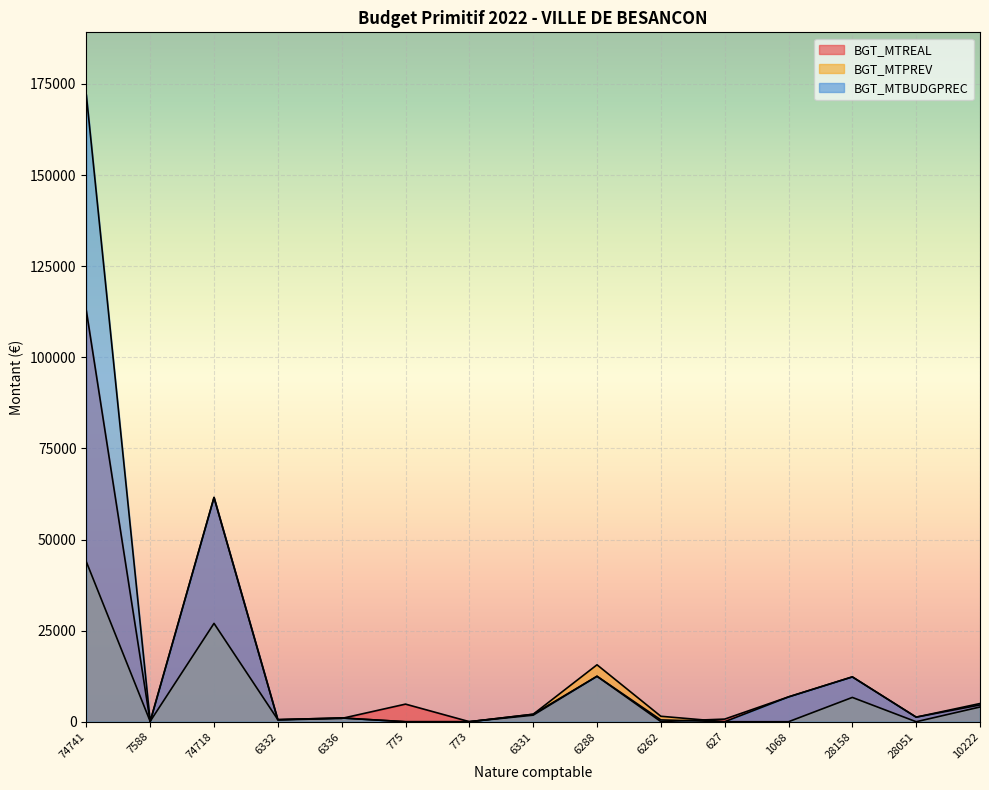

Which has a higher value, 28158 or 10222?

28158